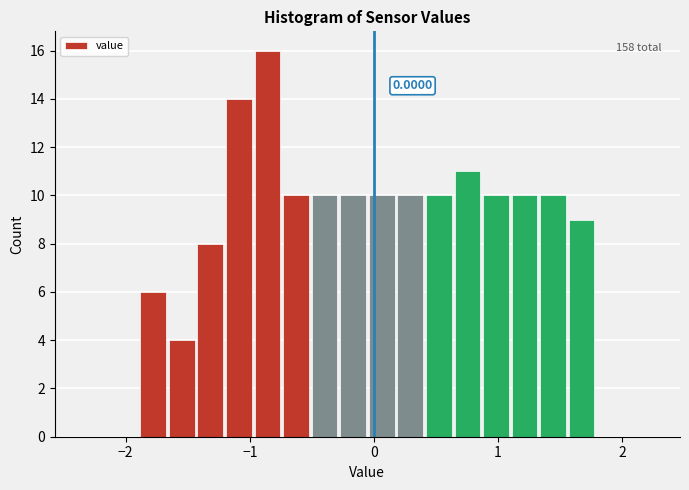

Around what value on the x-axis is the tallest bar? Give the approximate position of its centre, as read against the axis.

-0.9